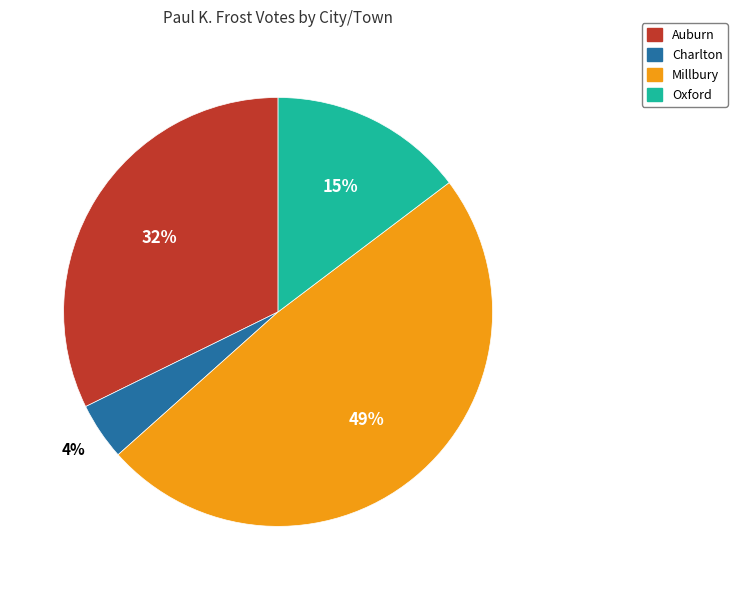

True or false: Oxford accounts for 23% of the total.

False